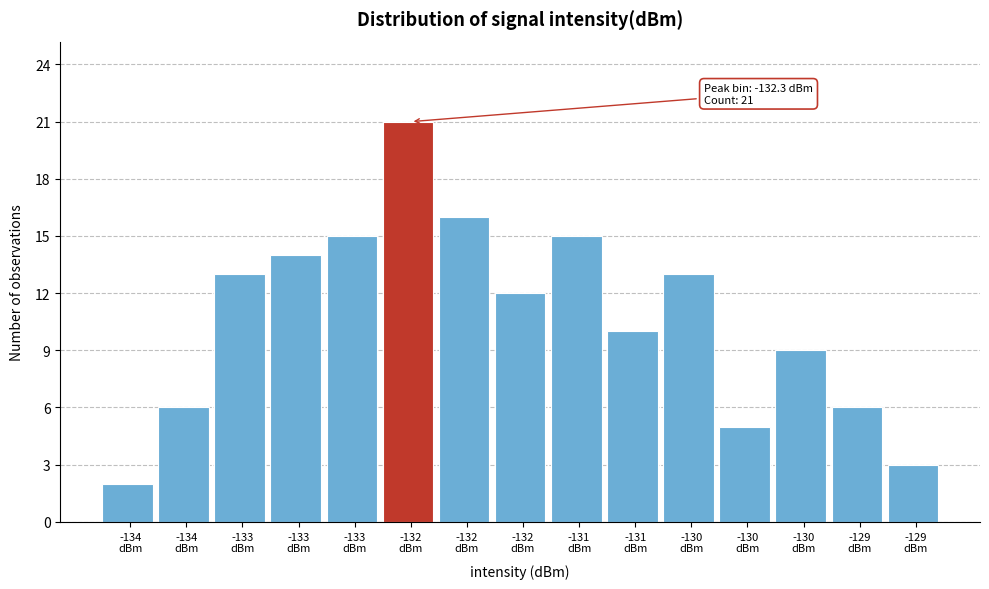

How many bars are there in total?

15